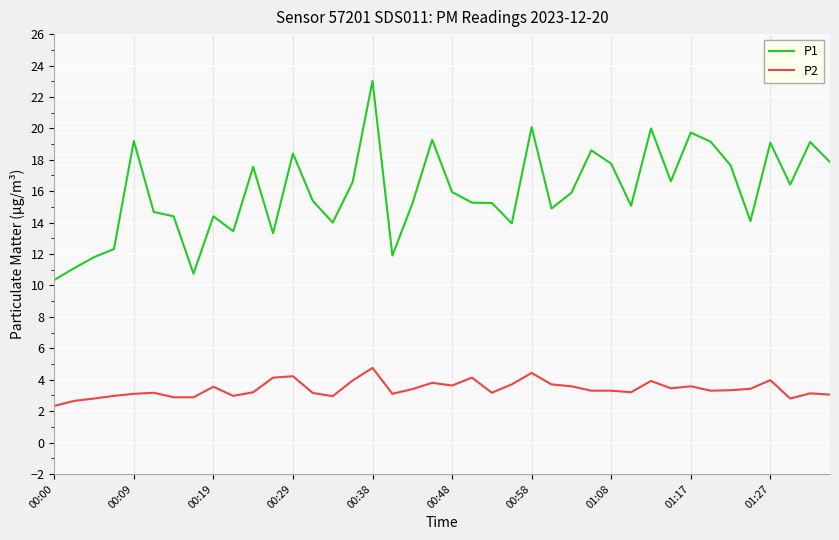

At how many categories does at least one series exceed 4?

40